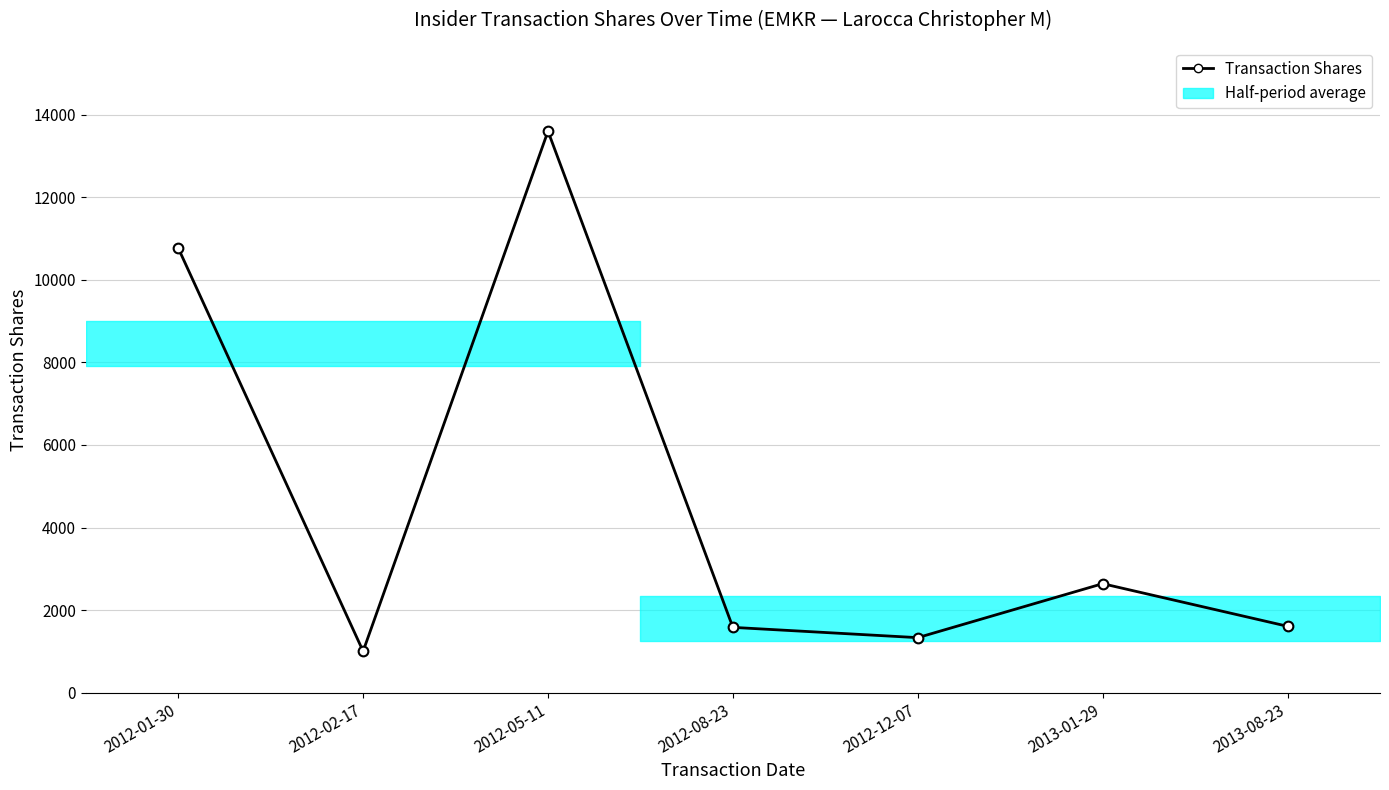

Reading left to right, transcribe all the data shown in this chart.

10770	1004	13599	1582	1333	2640	1608